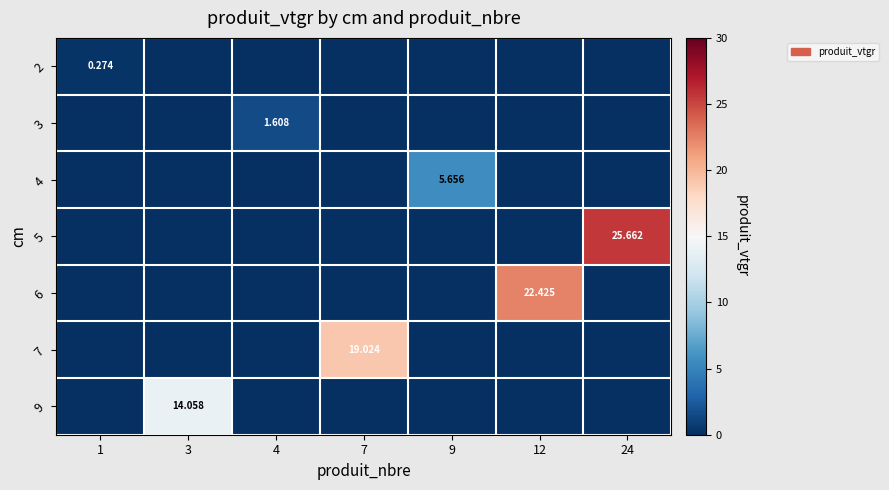

List the series in order of their peak value, lowest first.

2, 3, 4, 9, 7, 6, 5